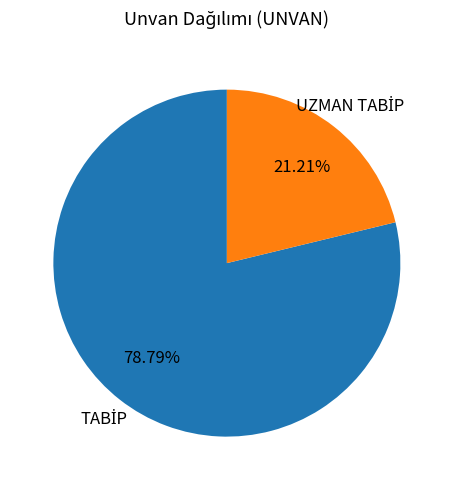

Is there any slice that represents more than half of the pie?

Yes